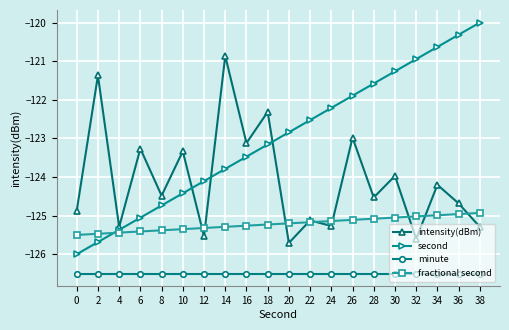

The minute series shows -126.5 at 16. True or false?

True